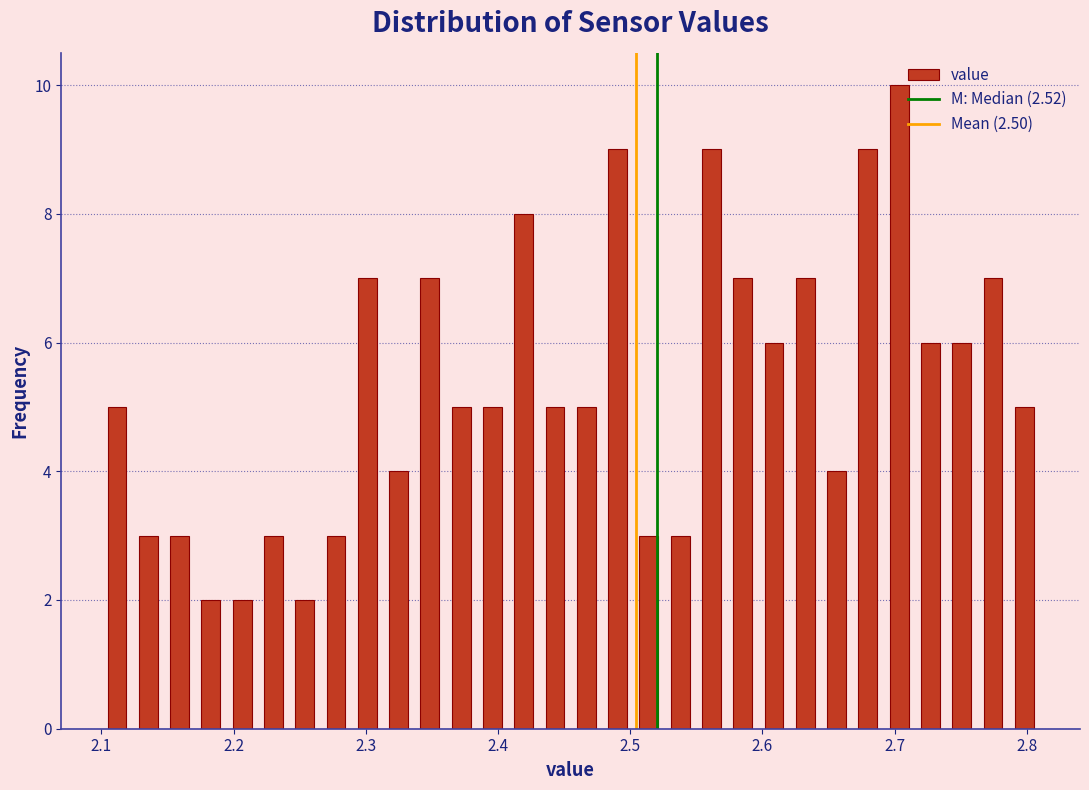

Around what value on the x-axis is the tallest bar? Give the approximate position of its centre, as read against the axis.

2.70